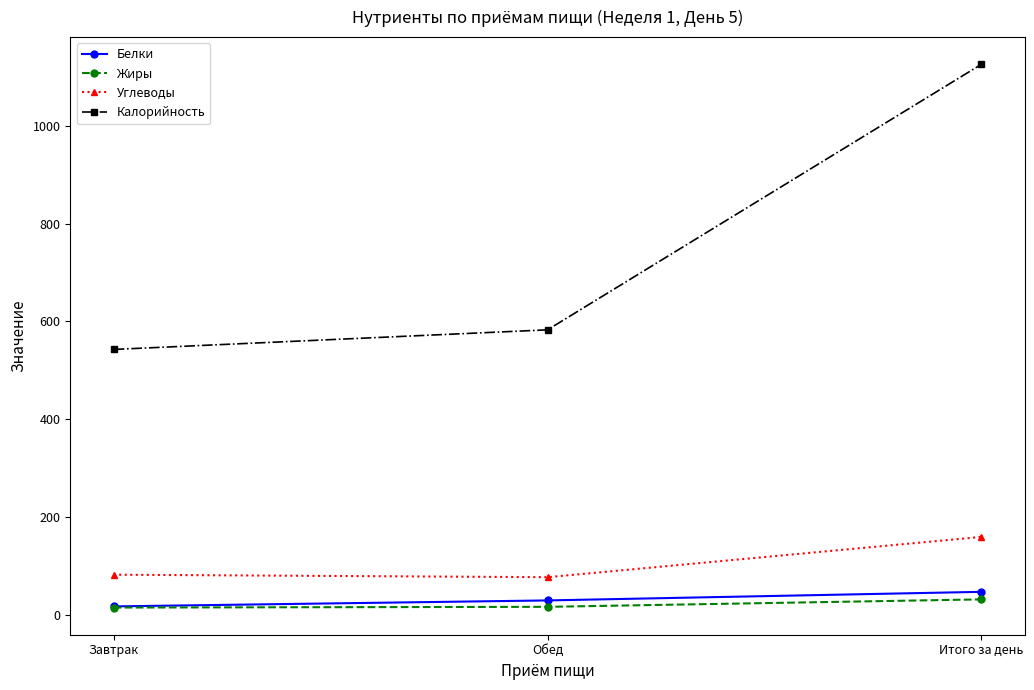

The value of Углеводы at Обед is 77.2. True or false?

True